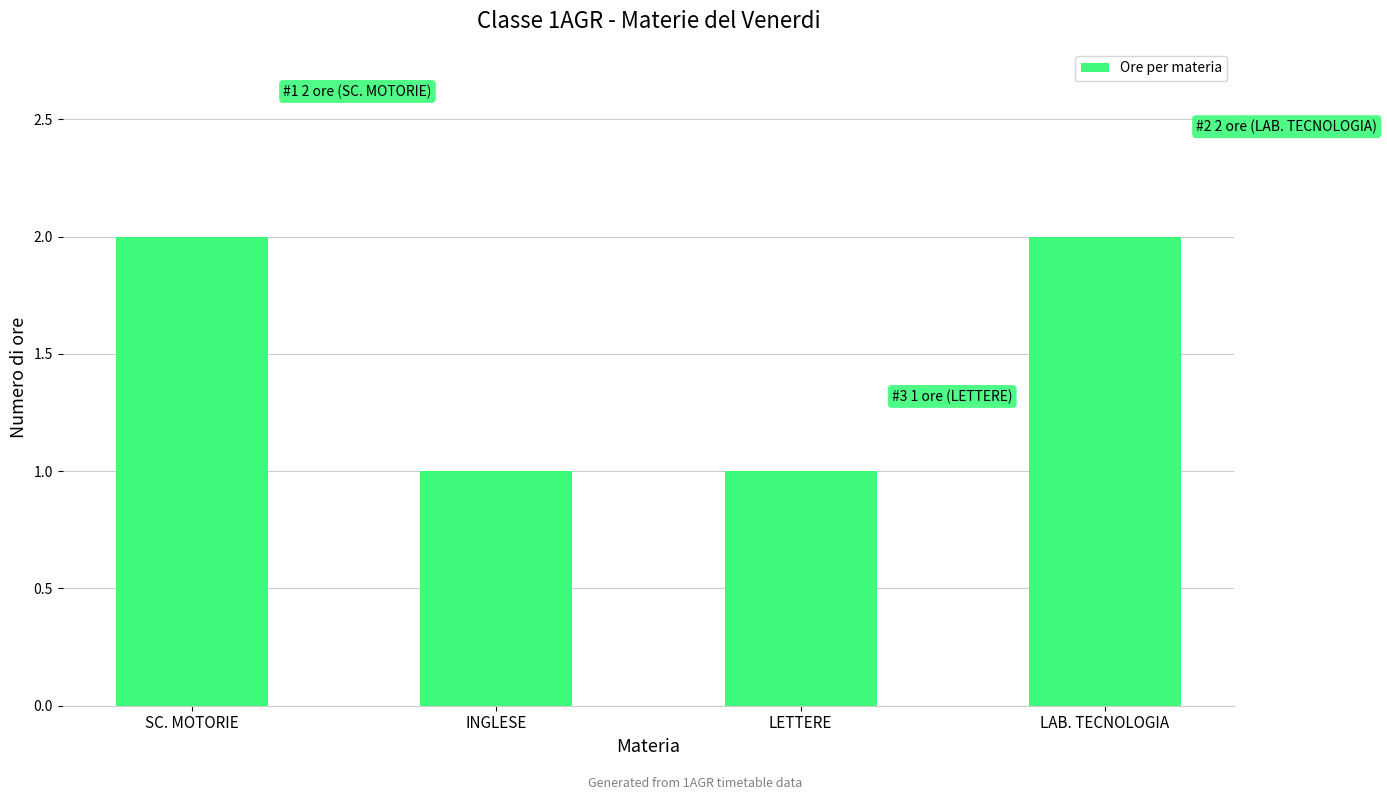

What is the difference between the second highest and second lowest values?

1